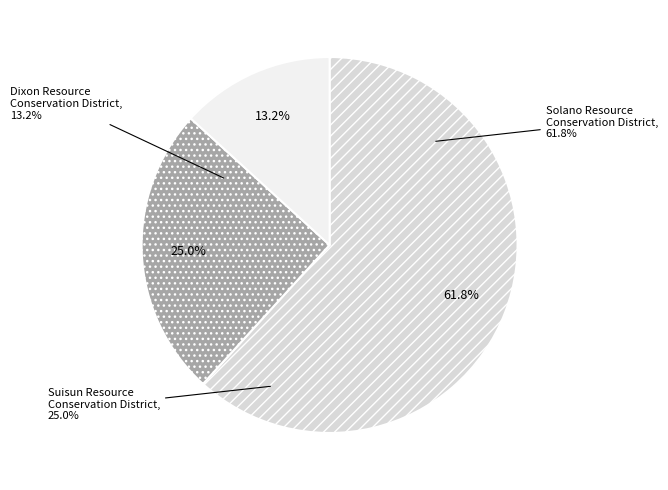

What is the ratio of the value at Suisun Resource Conservation District to the value at Solano Resource Conservation District?

0.4